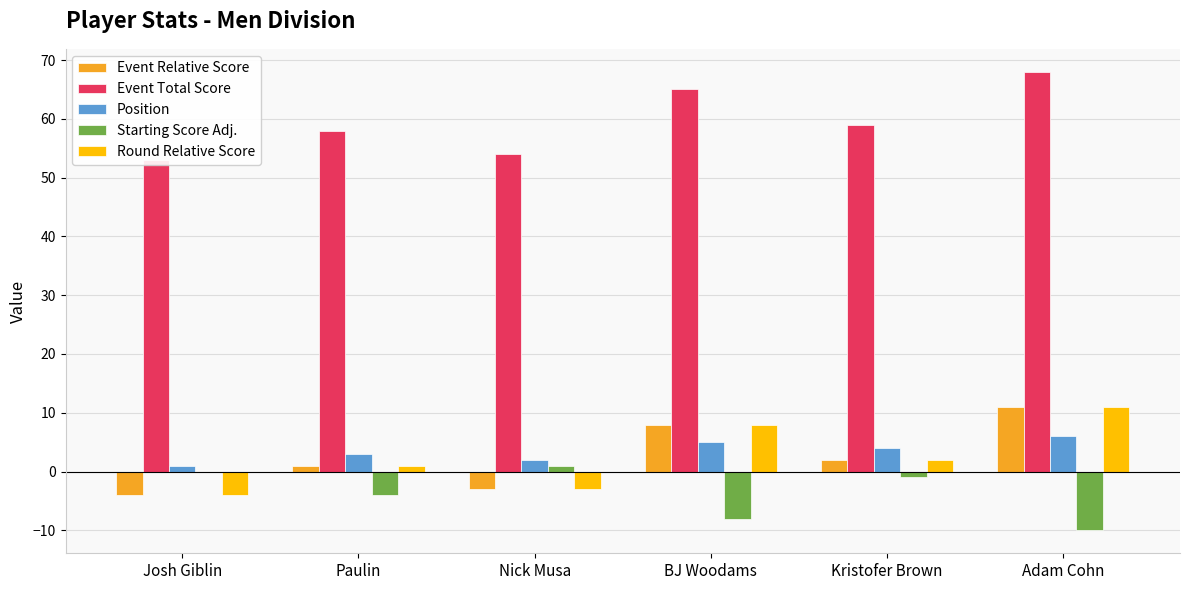

The Round Relative Score series shows -1 at Josh Giblin. True or false?

False